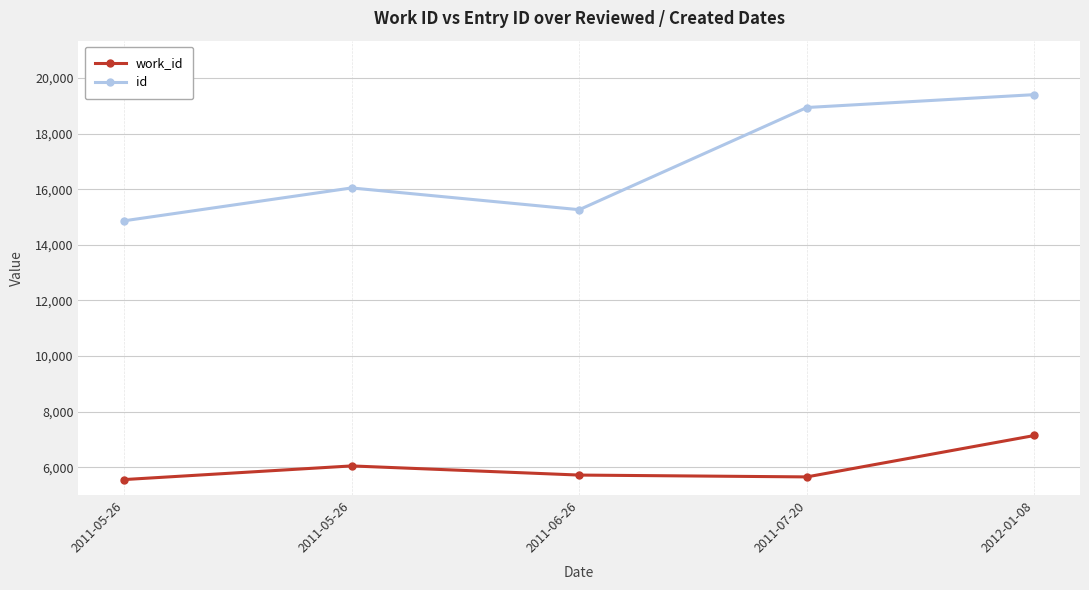

True or false: work_id has more than 0 points higher than both neighbors.

True